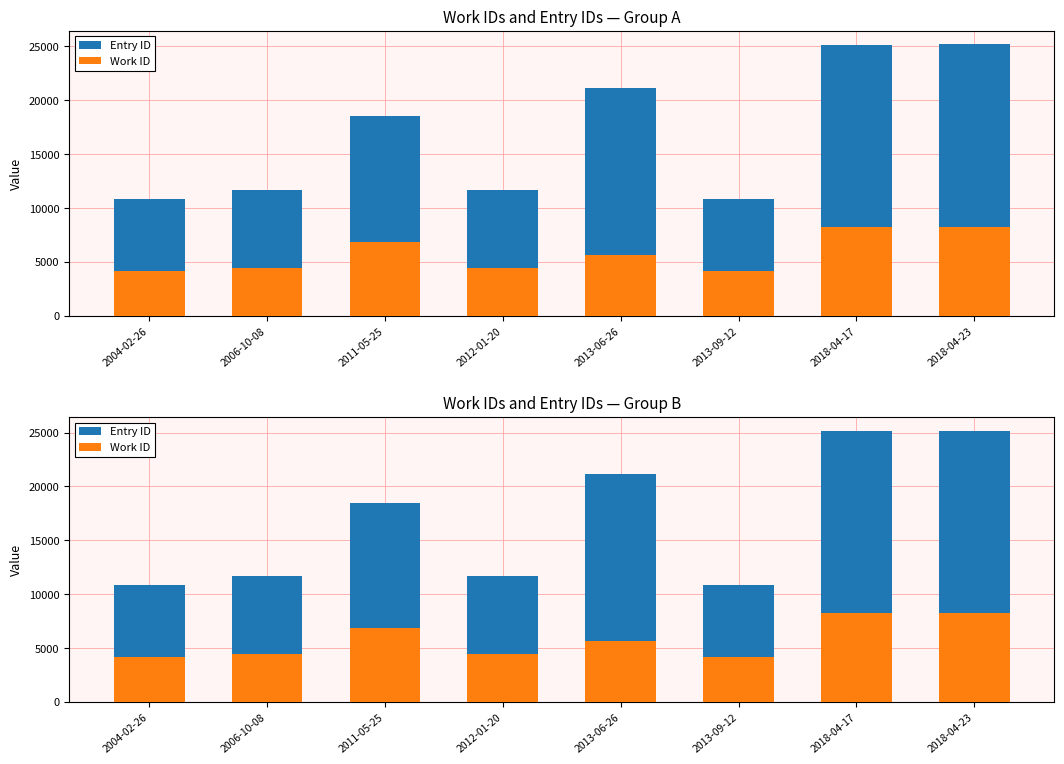

List the series in order of their peak value, highest first.

Entry ID, Work ID